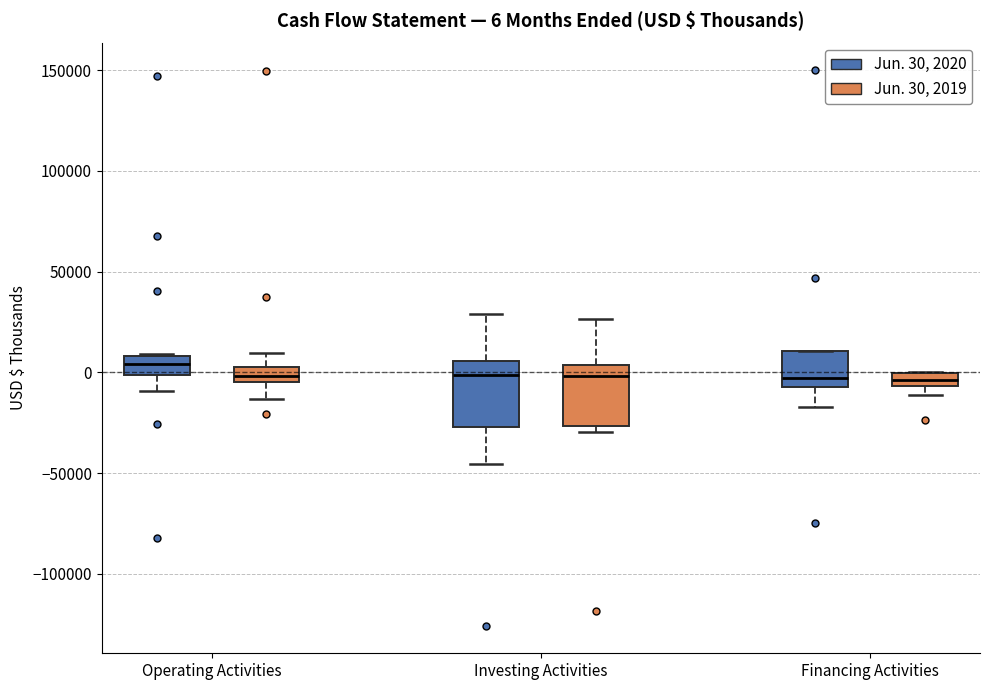

Which box has the highest median line?

Operating Activities (Jun. 30, 2020)